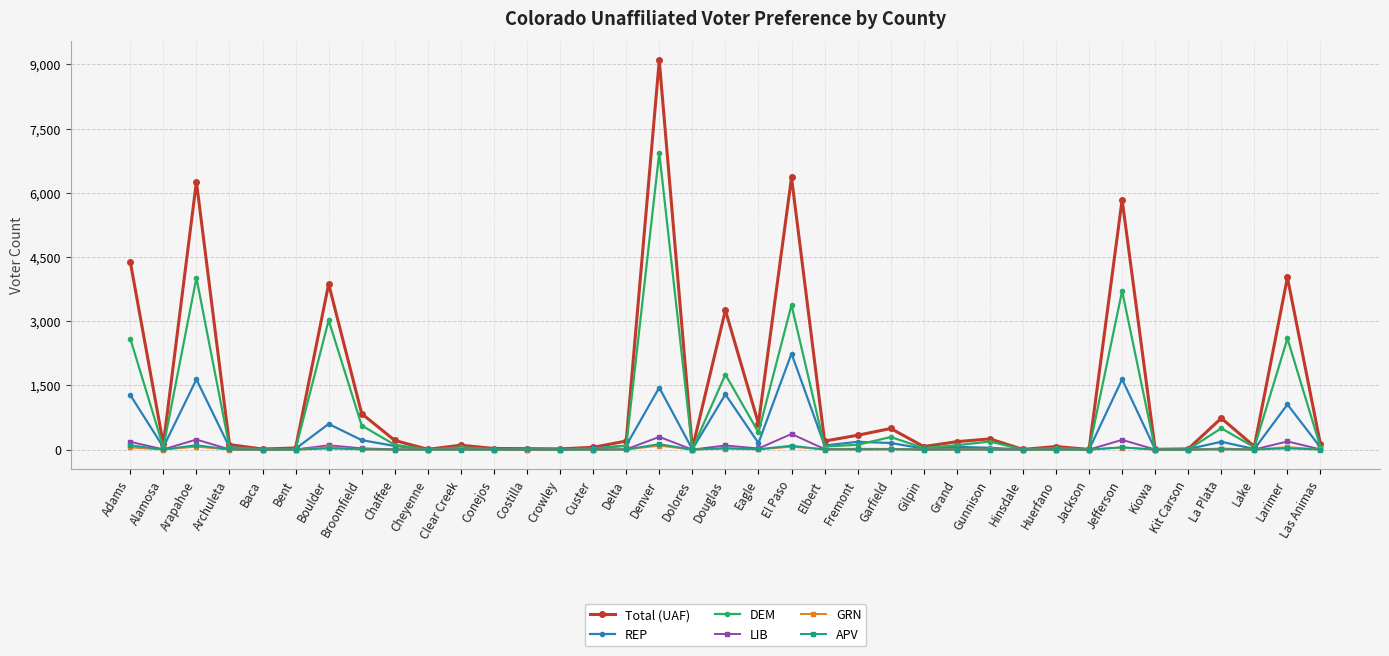

What is the maximum value for DEM?

6935